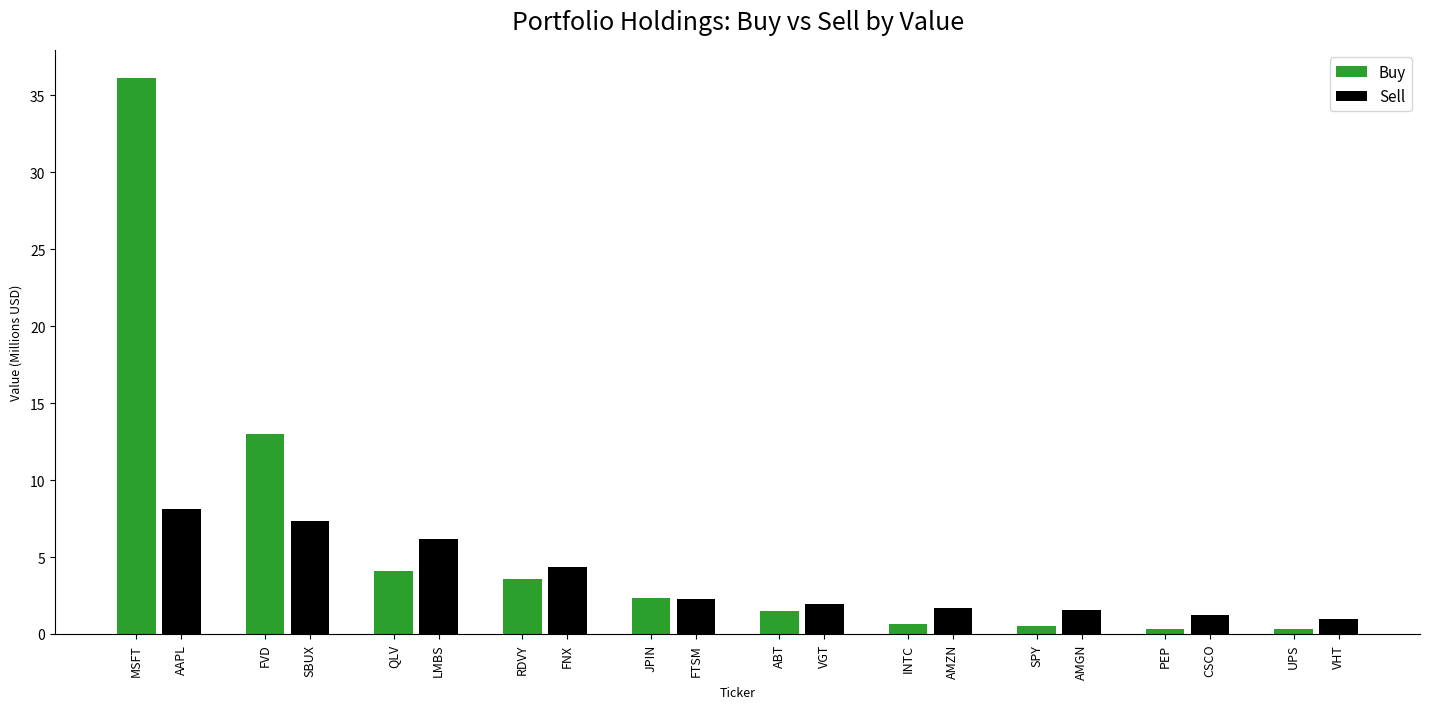

Between QLV and RDVY, which series saw the biggest shift?

Sell